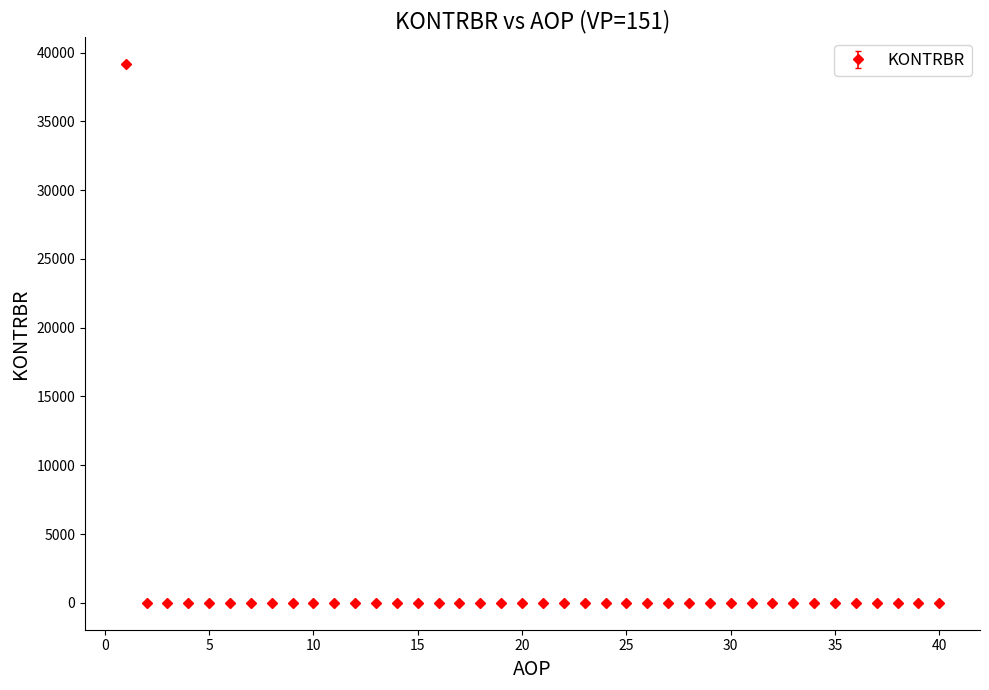

What is the greatest value displayed?

39179.0